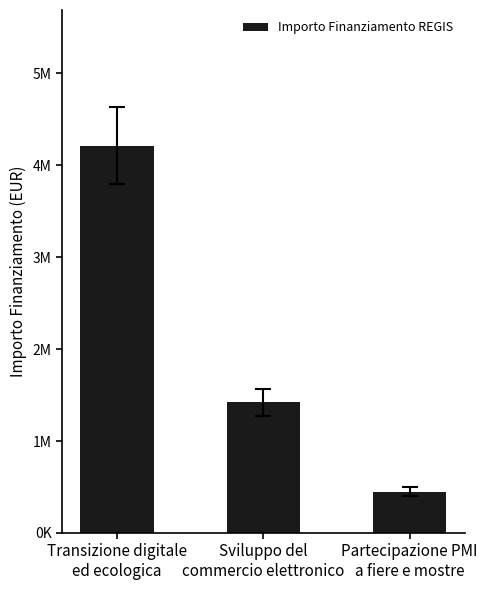

Are the bars horizontal?

No